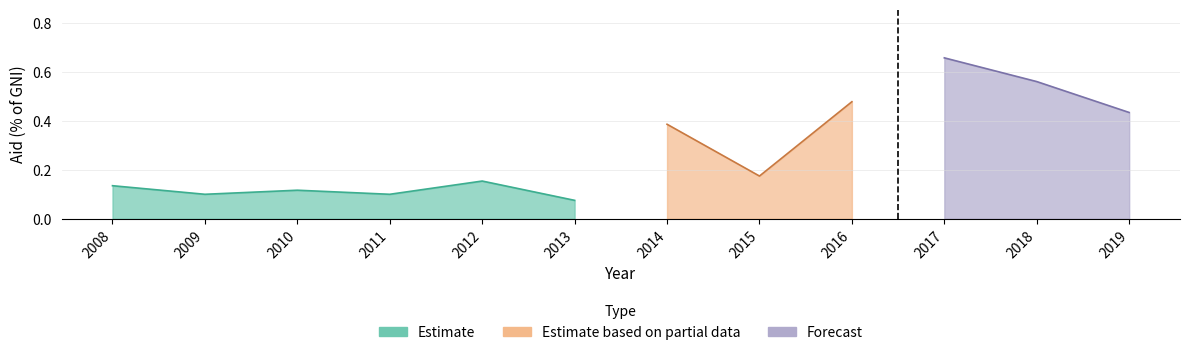

What is the value of the 5th point from the left?

0.2